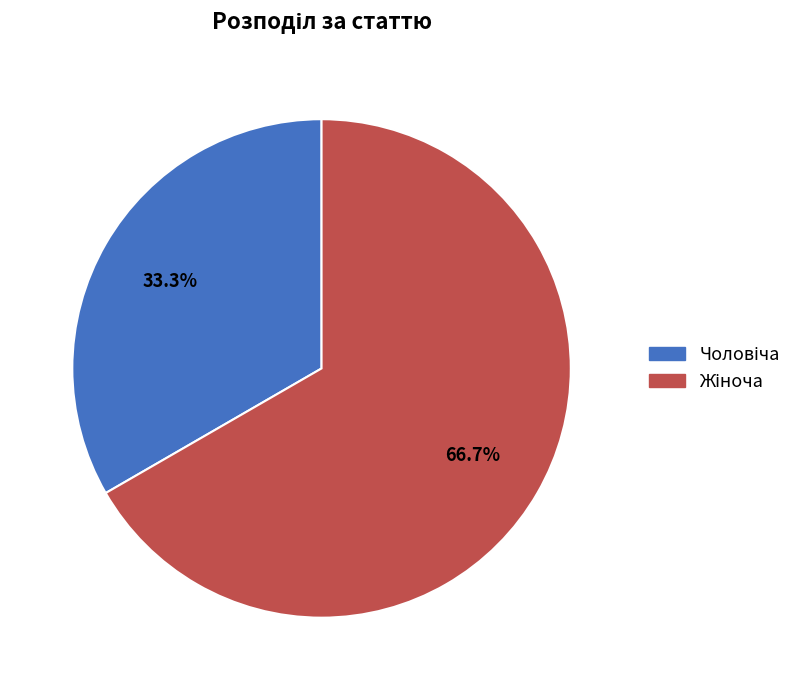

Does any single category account for the majority?

Yes